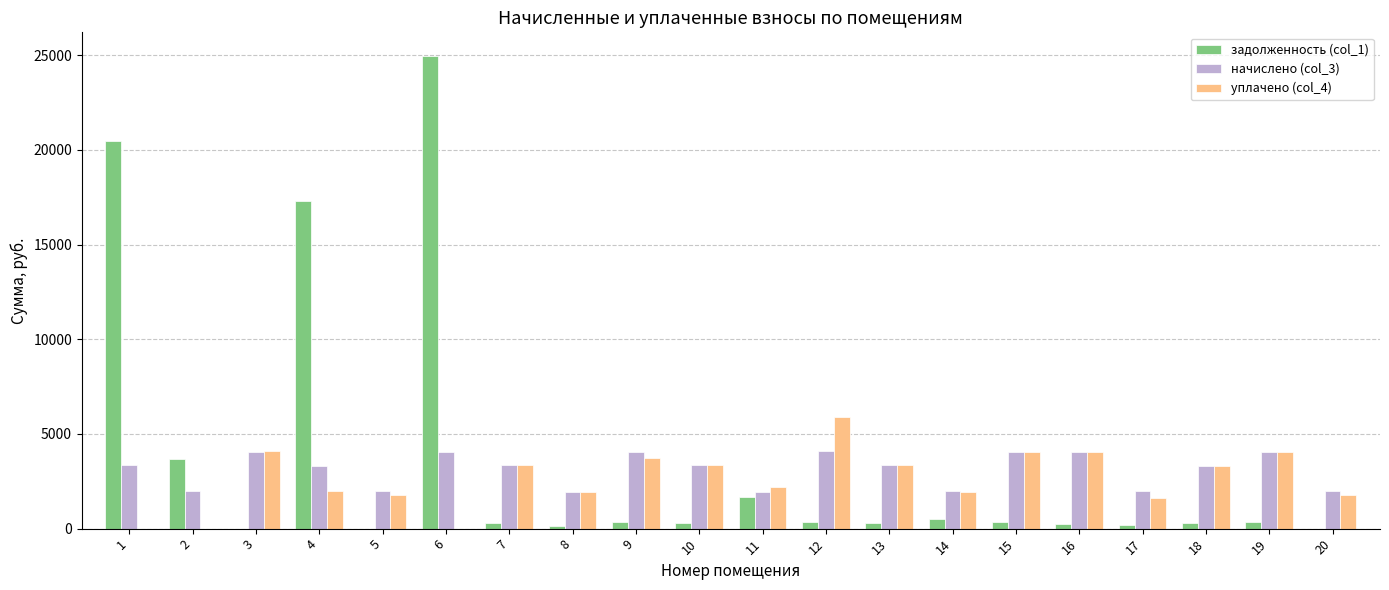

At which category is the sum across all series the highest?

6